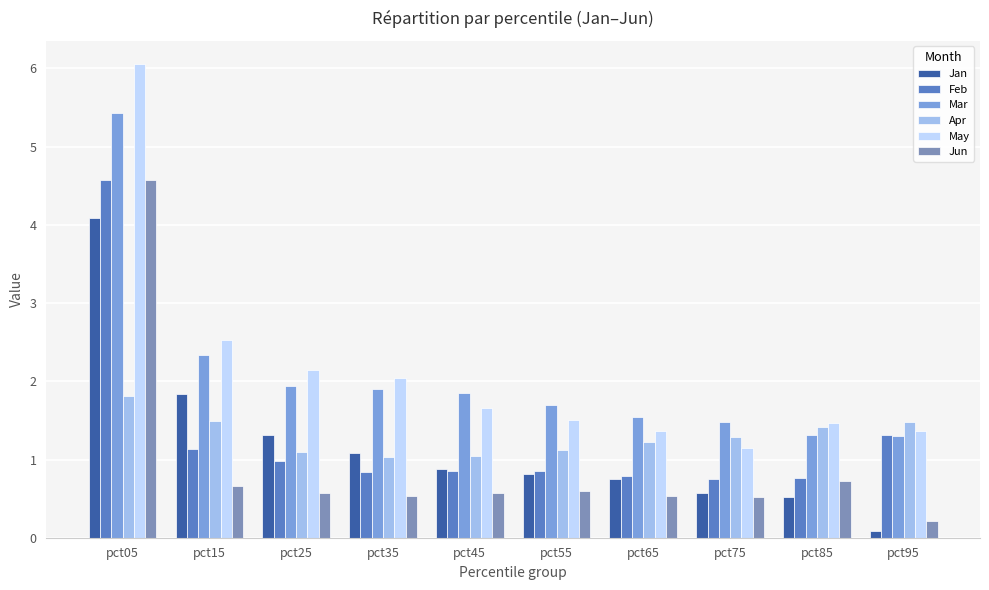

Is it true that Jan equals 0.9 at pct45?

True